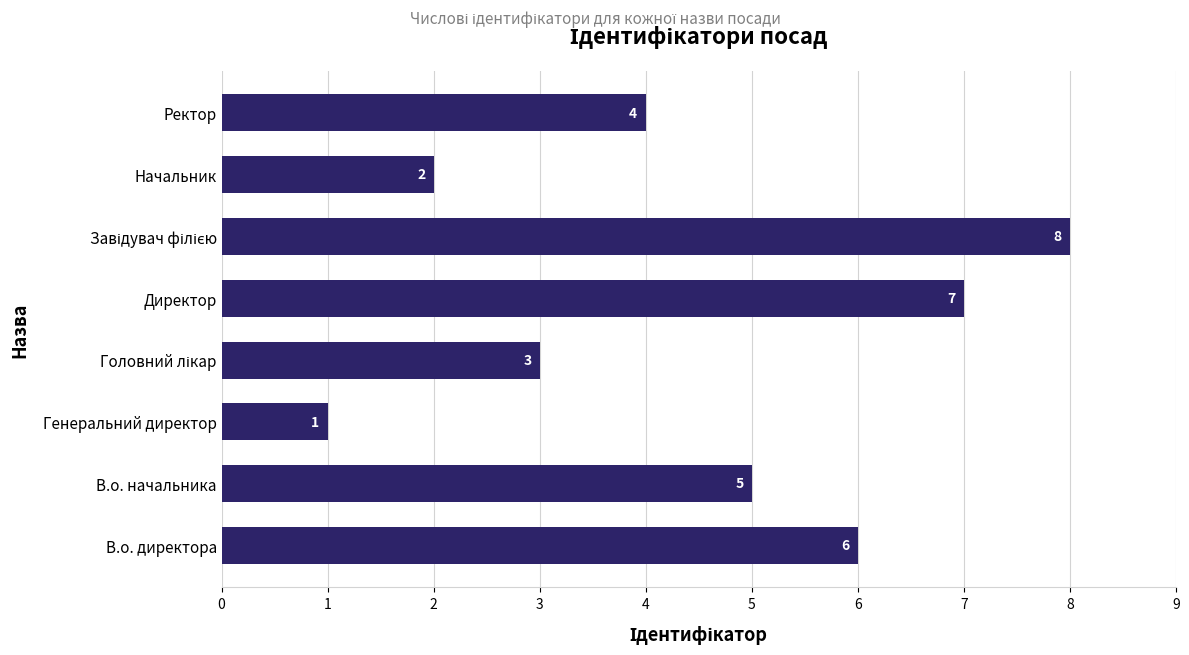

Count the number of categories in the chart.

8